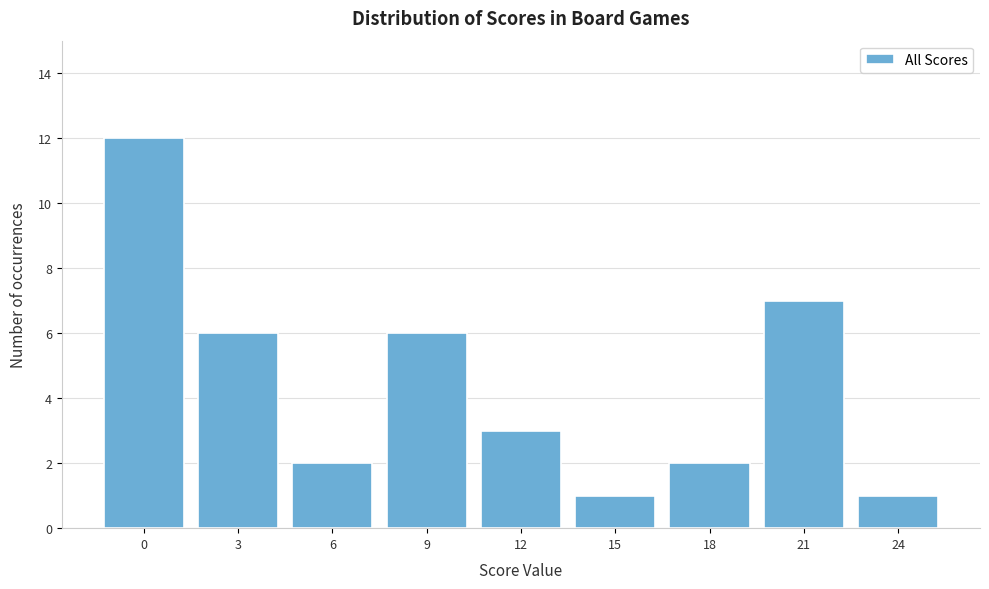

Reading left to right, transcribe all the data shown in this chart.

0=12	3=6	6=2	9=6	12=3	15=1	18=2	21=7	24=1